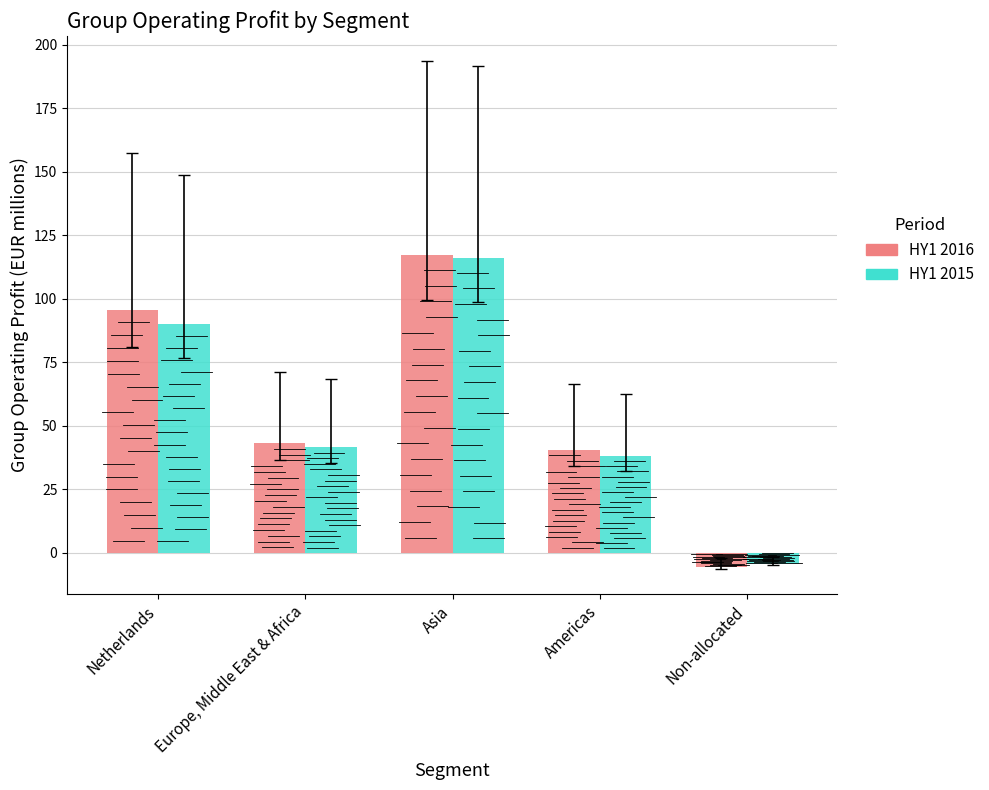

What is the label of the 2nd bar from the right?

Americas